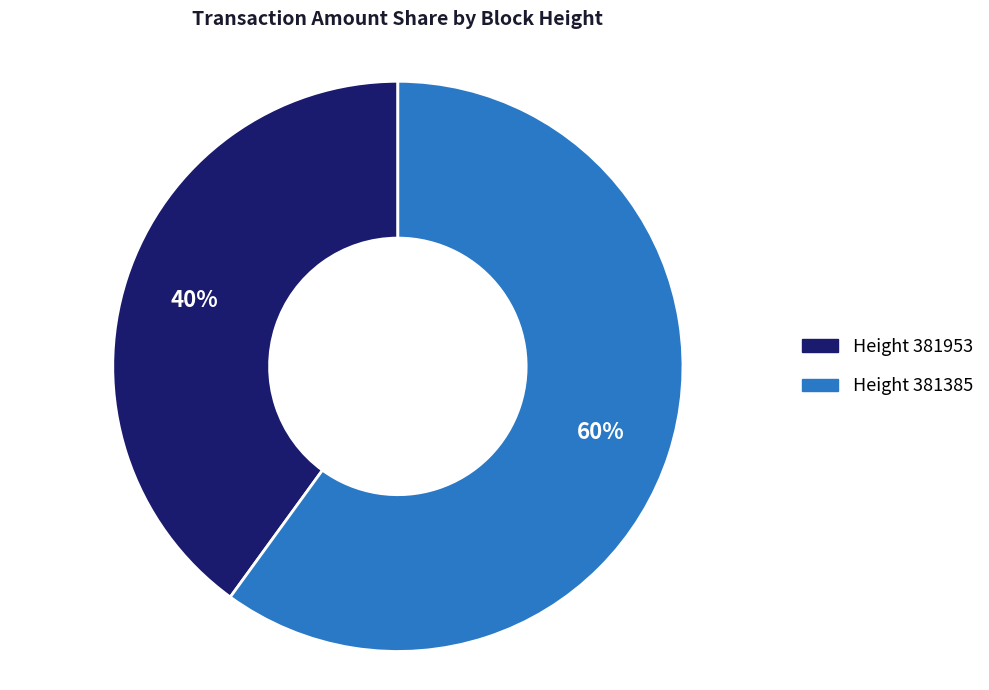

Do Height 381953 and Height 381385 together represent more than half of the pie?

Yes